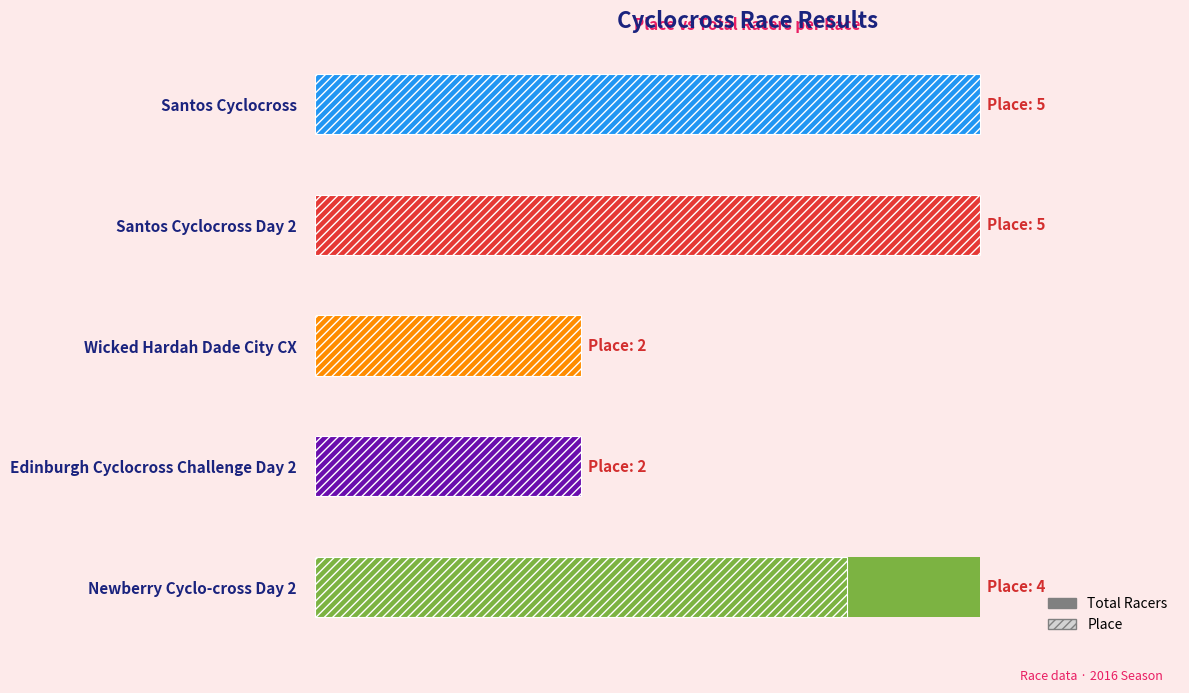

What is the approximate value at Newberry Cyclo-cross Day 2?

5